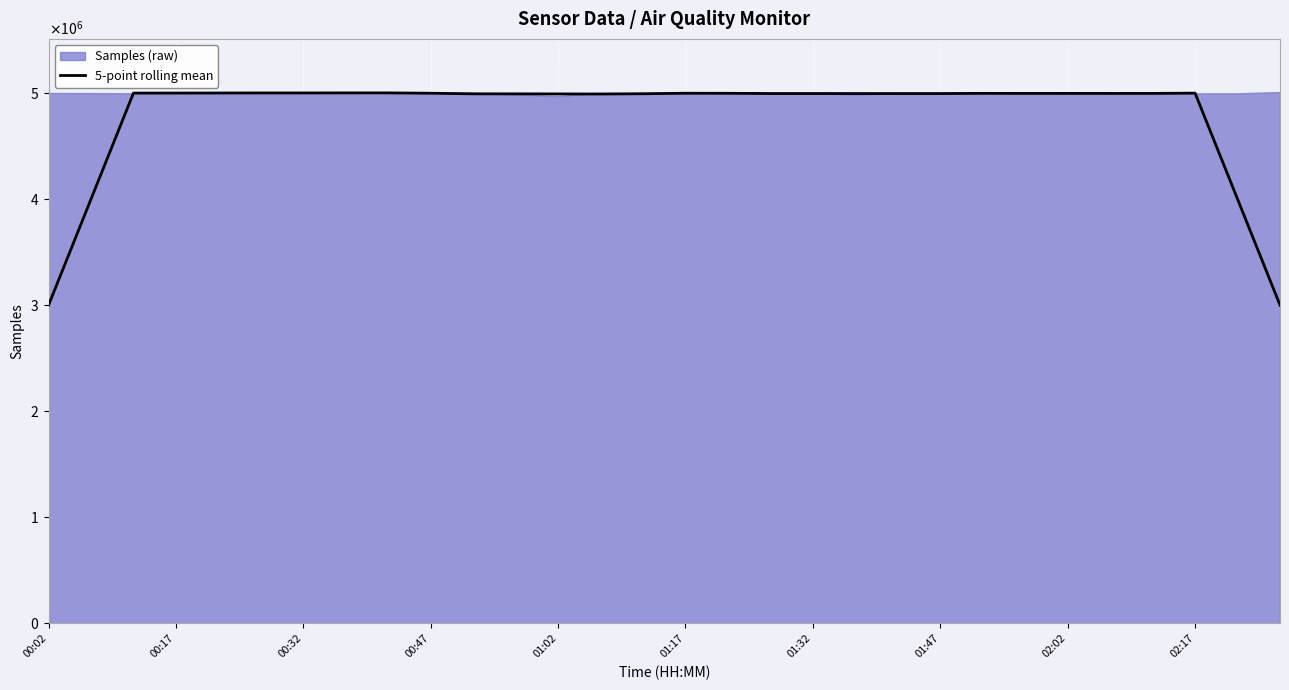

Reading left to right, transcribe all the data shown in this chart.

2999110.6	3999112.8	4999048.6	4999096.2	4999657.6	5000299.6	5000327.0	5000599.6	5000706.4	4997497.6	4991976.2	4991685.2	4990910.6	4990356.6	4992743.6	4997482.8	4996892.4	4994779.6	4994731.4	4994394.8	4994536.0	4994603.4	4996327.8	4995704.6	4995845.2	4995712.0	4995858.6	4998592.6	3999742.8	3000439.6